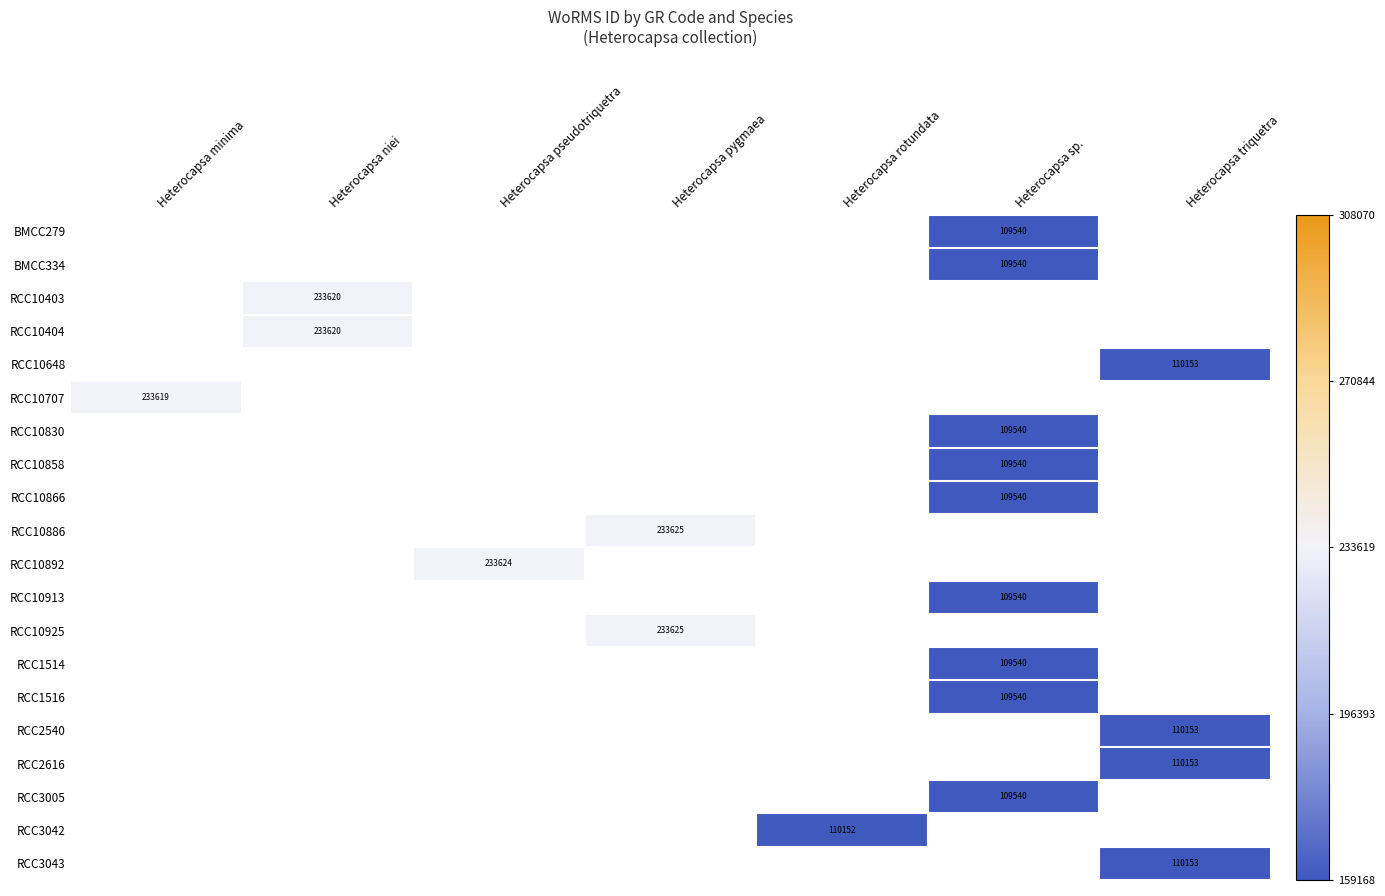

What is the smallest value displayed?

-1.0